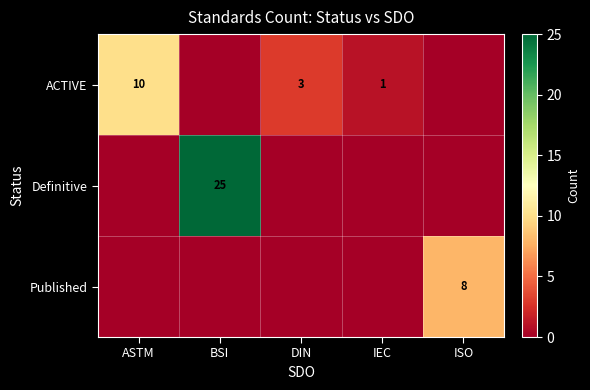

At how many categories does at least one series exceed 13?

1